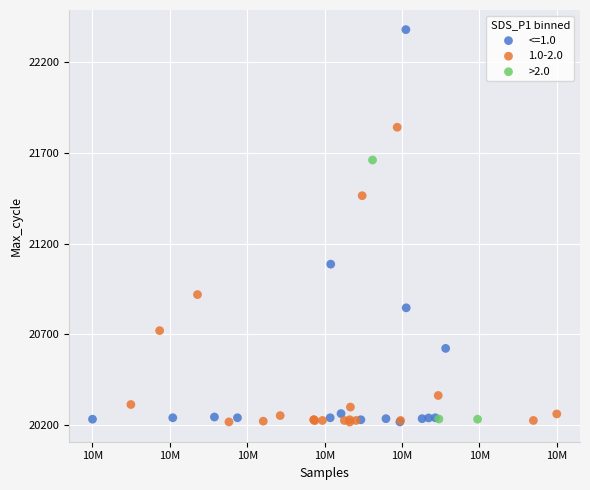

Which series has the widest spread of Y values?

<=1.0